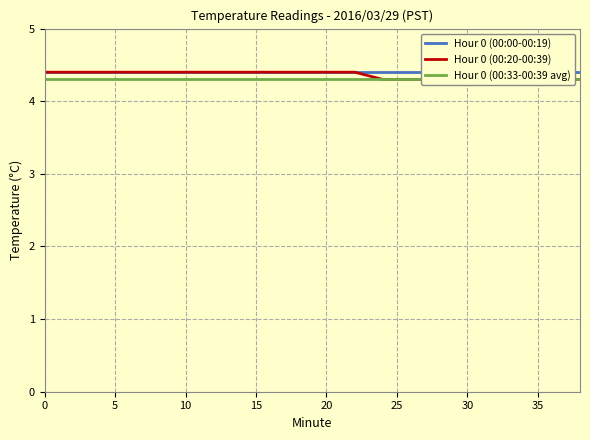

The value of Hour 0 (00:33-00:39 avg) at 5 is 7.0. True or false?

False